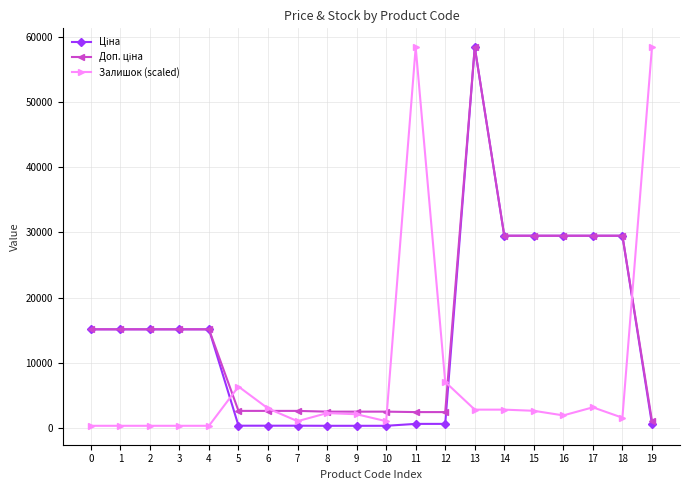

Between 5 and 7, which series saw the biggest shift?

Залишок (scaled)